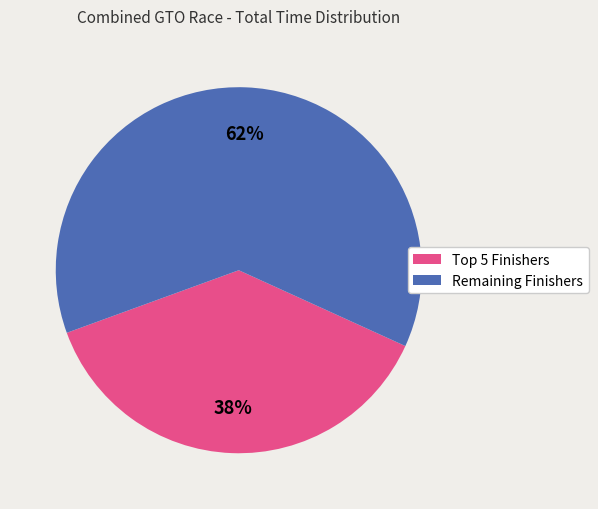

To the nearest percent, what is the average slice percentage?

50%